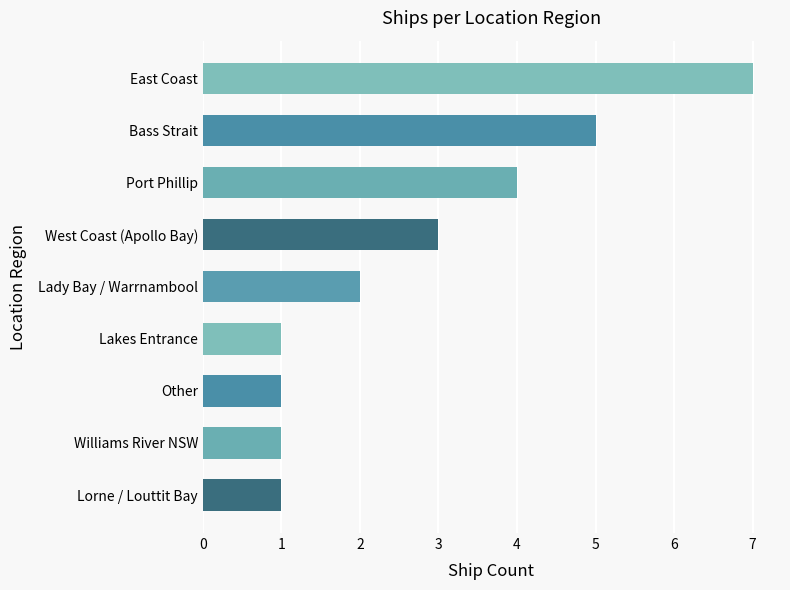

What is the ratio of the value at Lorne / Louttit Bay to the value at Other?

1.0